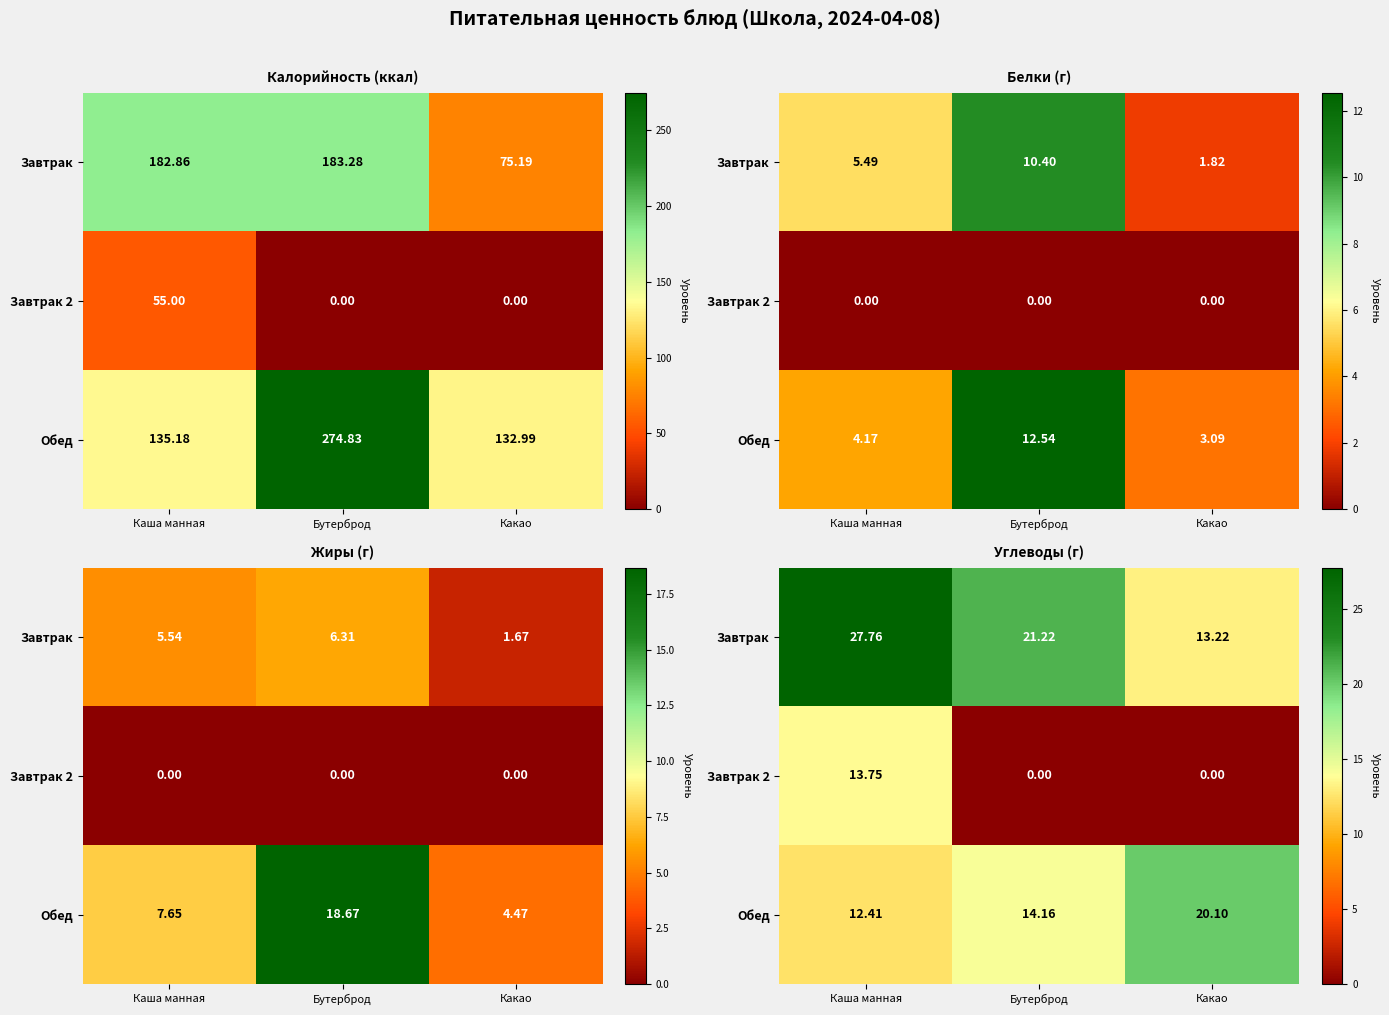

Where does the Обед series first go above 14?

Бутерброд